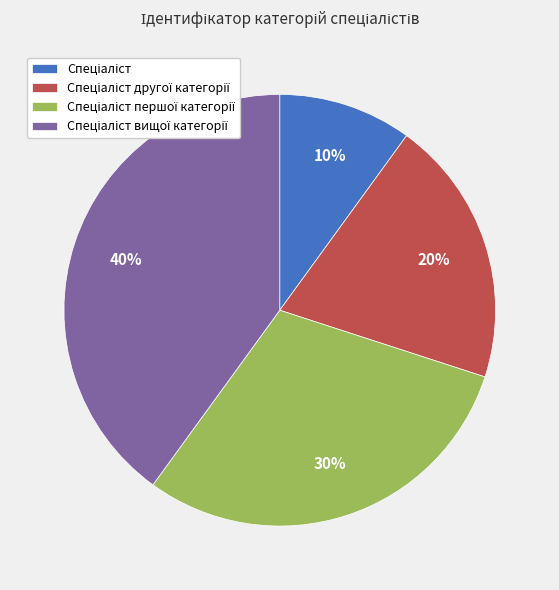

To the nearest percent, what is the average slice percentage?

25%